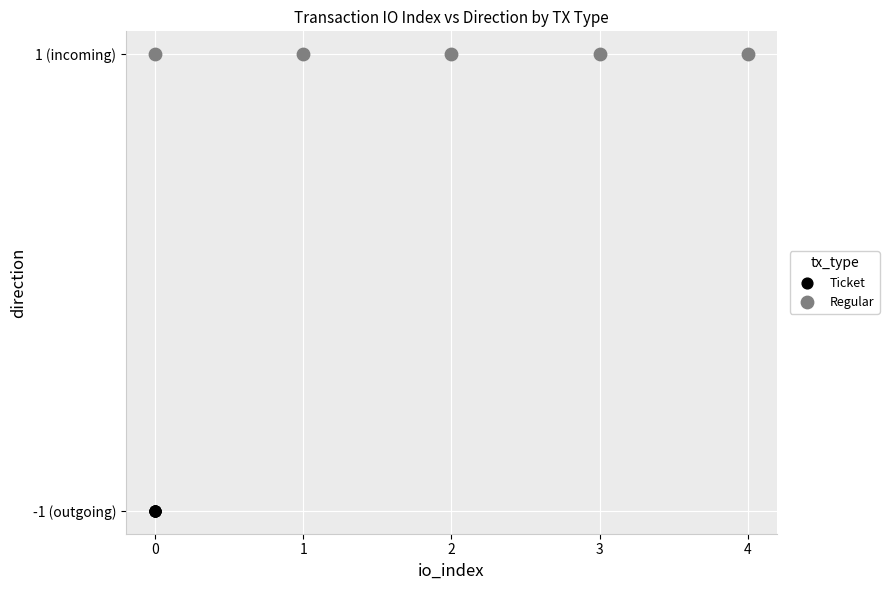

What are all the series names shown in the legend?

Ticket, Regular